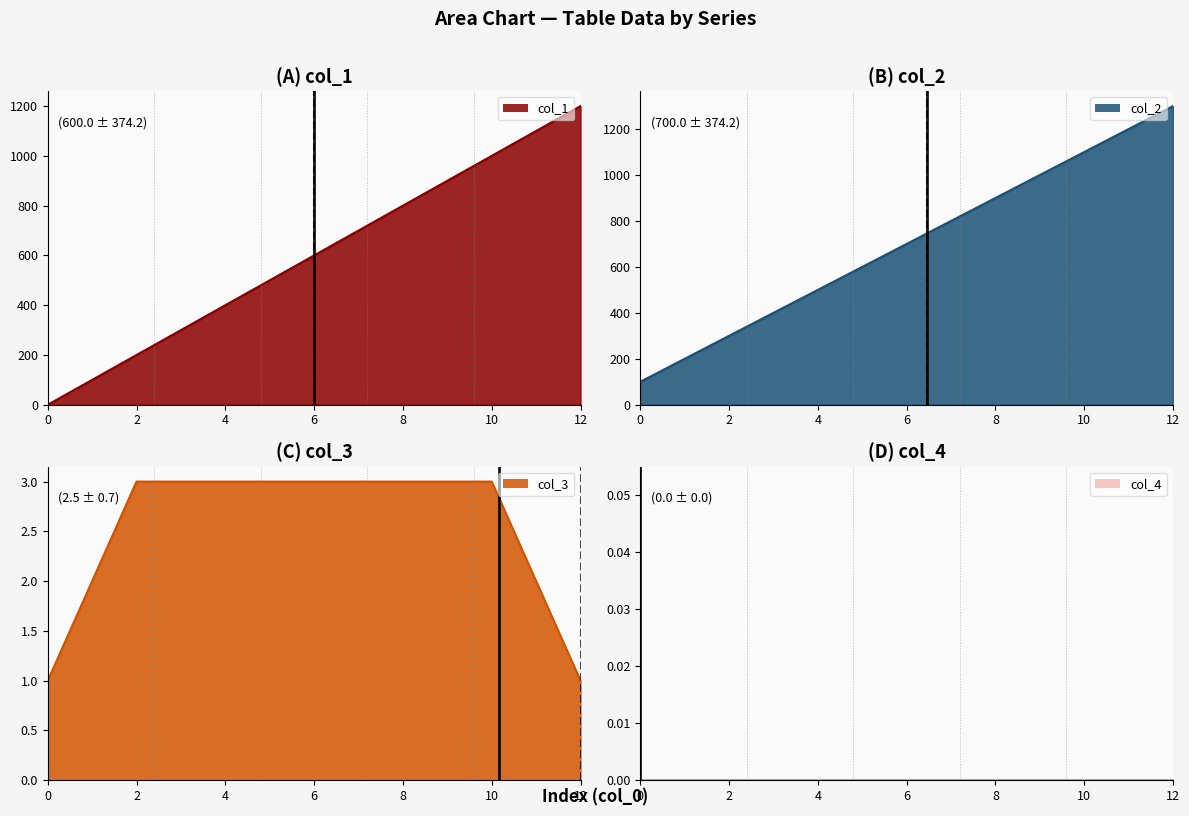

What is the average value of the col_2 series?

700